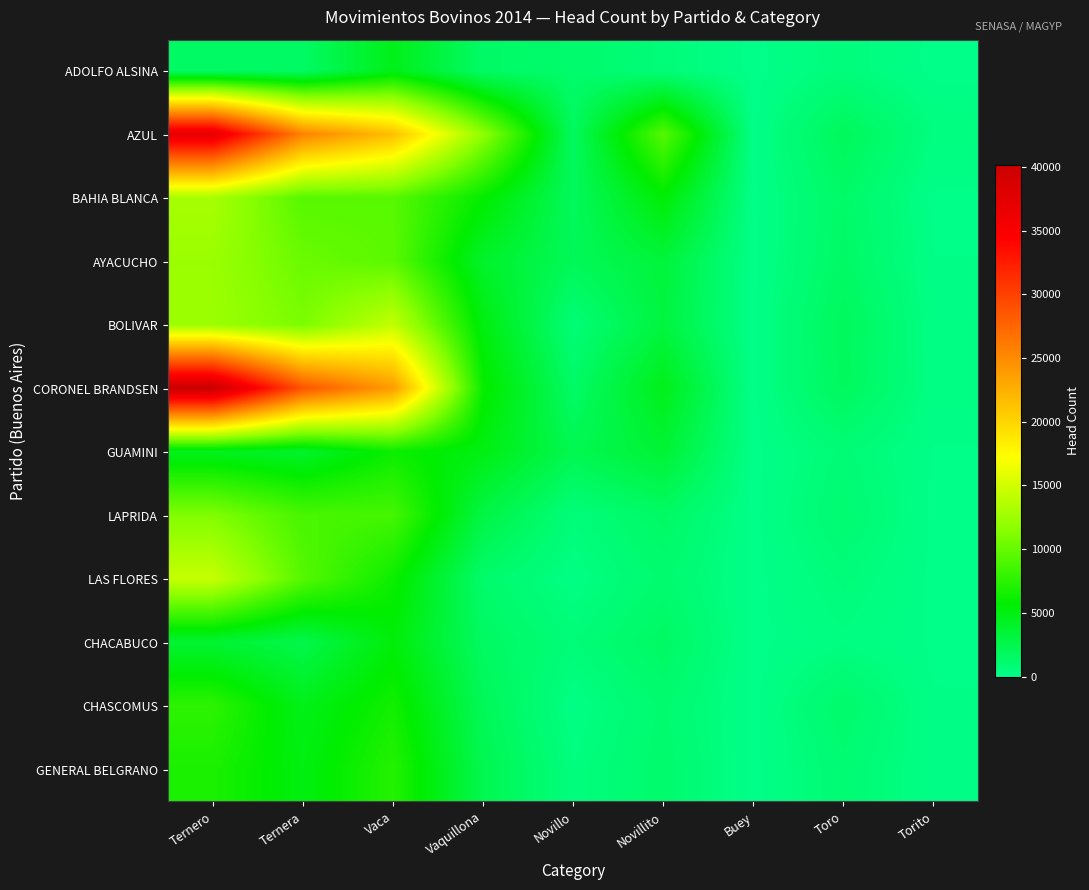

At which category is the sum across all series the highest?

Ternero